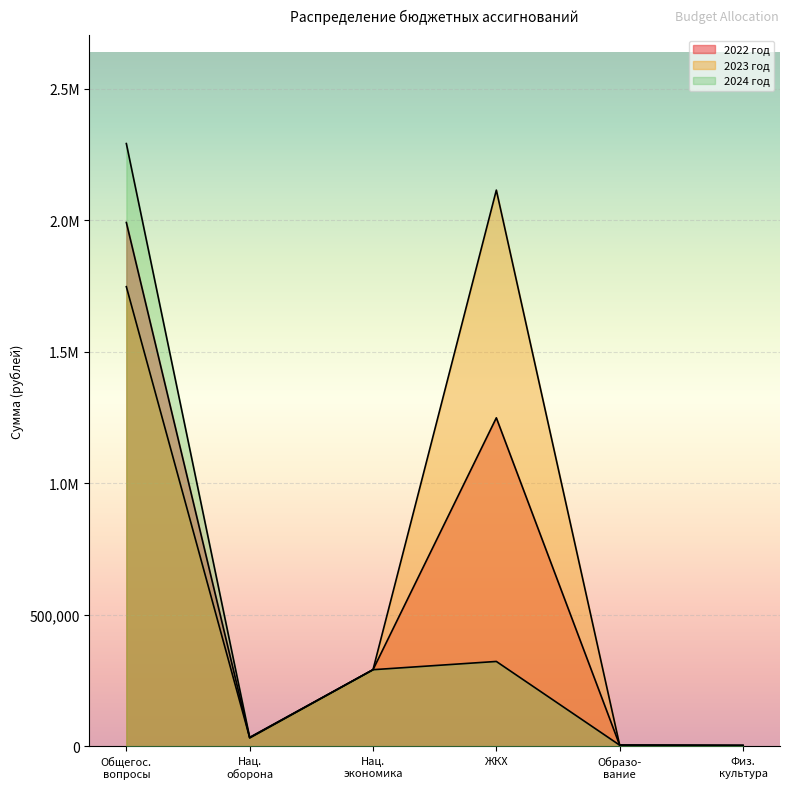

At Образо- вание, list the series in order from smallest to largest.

2022 год, 2023 год, 2024 год